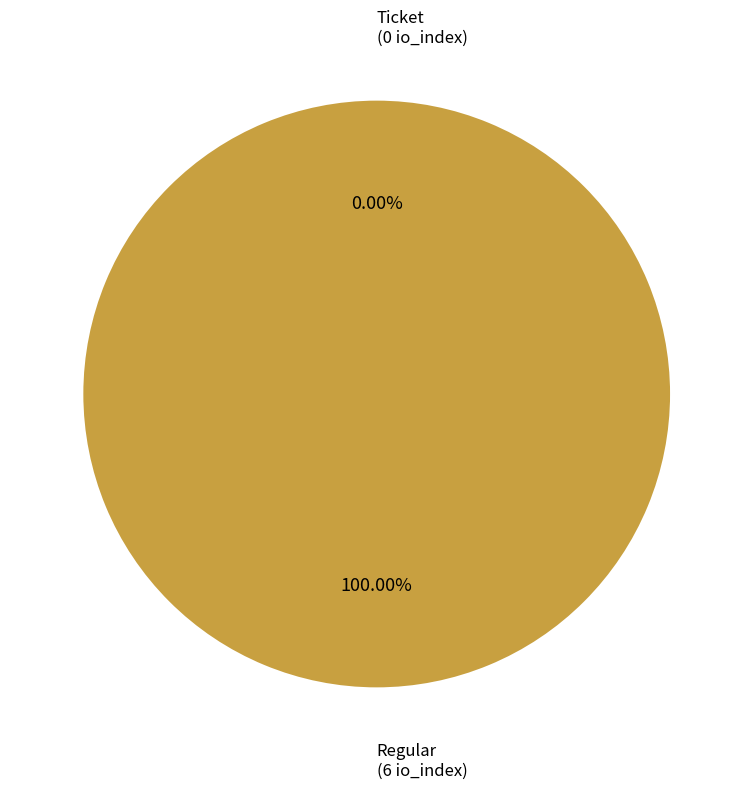

The Regular slice represents 93% of the pie. True or false?

False